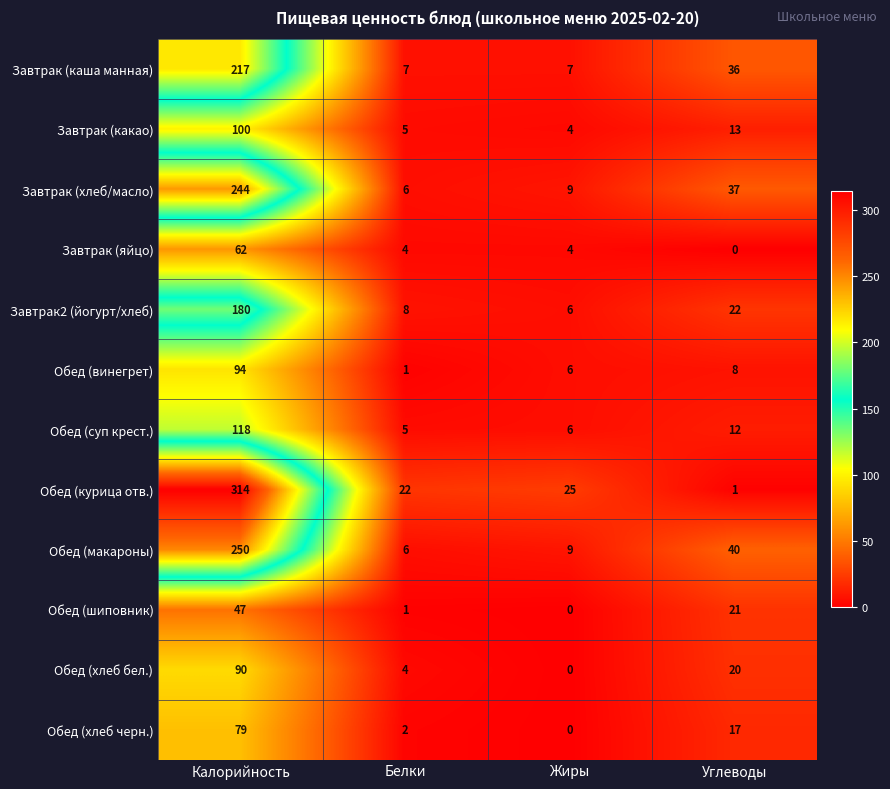

What is the total value across all series at Углеводы?

227